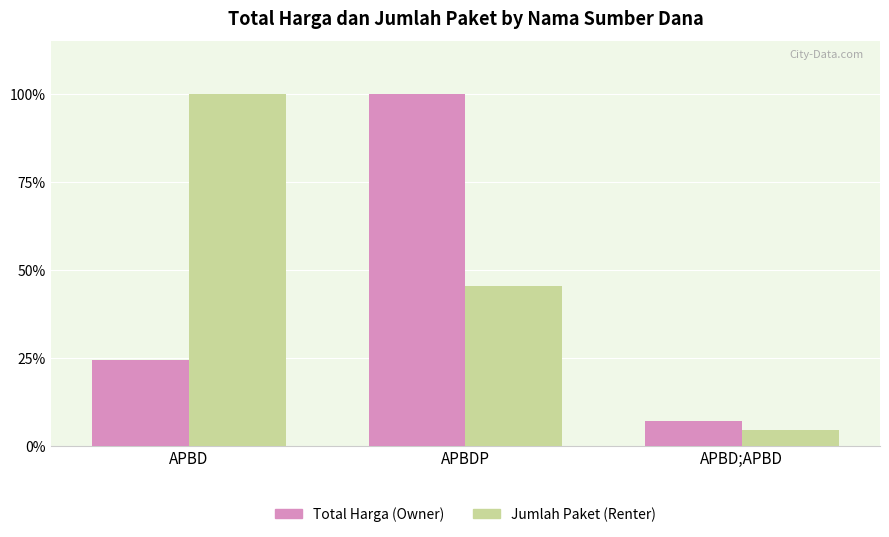

Rank the series by their average value, from highest to lowest.

Jumlah Paket (Renter), Total Harga (Owner)